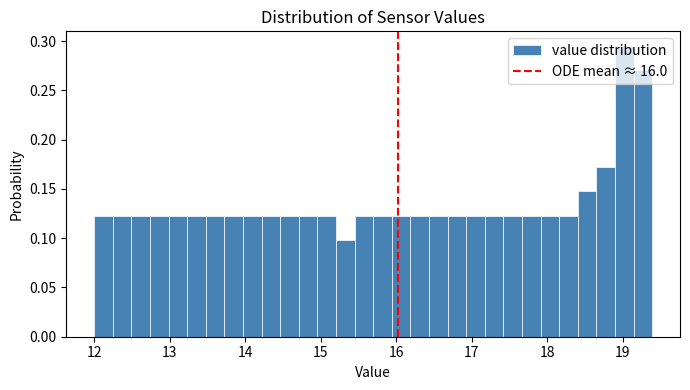

Read against the x-axis, roughly where is the centre of the tallest bar?

19.0